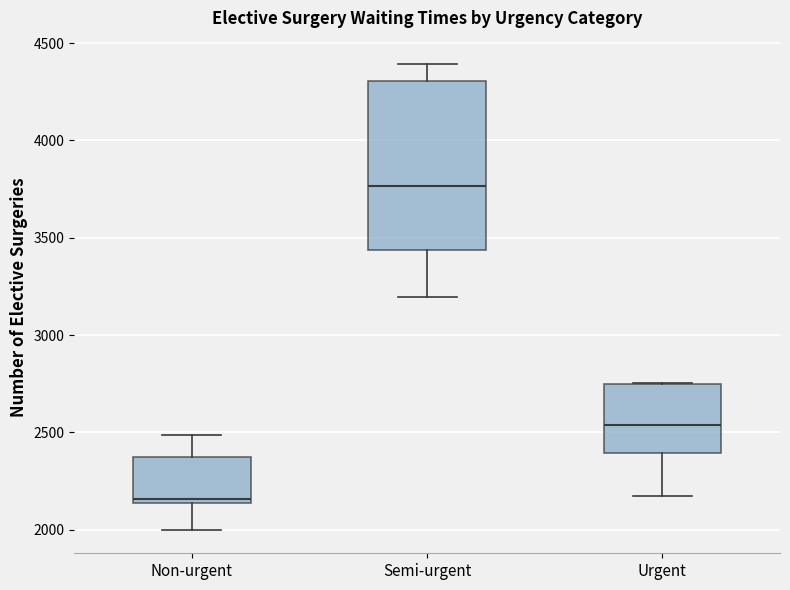

Reading left to right, transcribe this box plot: for each box, give where its median line is, the range the box spans, and where its two whiskers end, as read against the y-axis. The values are not printed on the chart, so give them approximately, as read against the axis.

Non-urgent: median 2150 (just above the box's lower edge), box 2150 to 2400, whiskers 2000 to 2500
Semi-urgent: median 3750, box 3450 to 4300, whiskers 3200 to 4400
Urgent: median 2550, box 2400 to 2750, whiskers 2200 to 2750